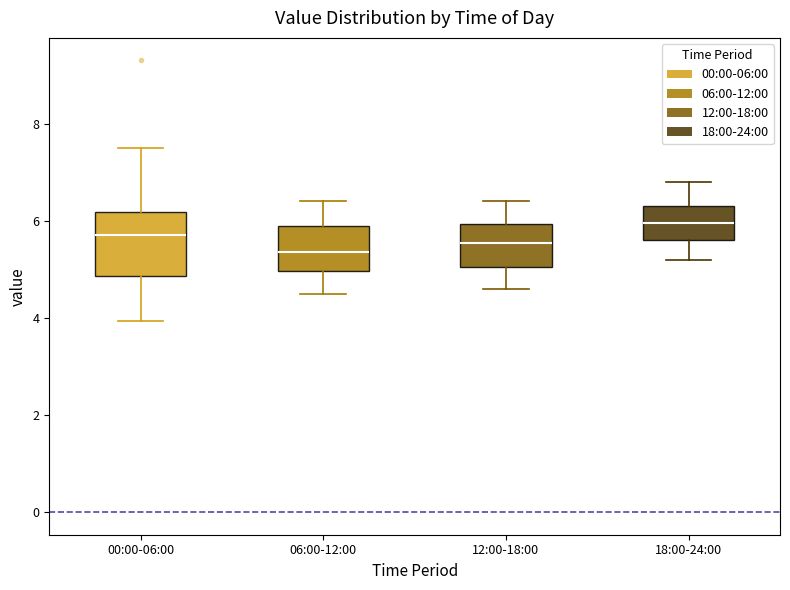

Reading left to right, transcribe this box plot: for each box, give where its median line is, the range the box spans, and where its two whiskers end, as read against the y-axis. The values are not printed on the chart, so give them approximately, as read against the axis.

00:00-06:00: median 5.8, box 4.8 to 6.2, whiskers 4.0 to 7.6
06:00-12:00: median 5.4, box 5.0 to 6.0, whiskers 4.6 to 6.4
12:00-18:00: median 5.6, box 5.0 to 6.0, whiskers 4.6 to 6.4
18:00-24:00: median 6.0, box 5.6 to 6.4, whiskers 5.2 to 6.8